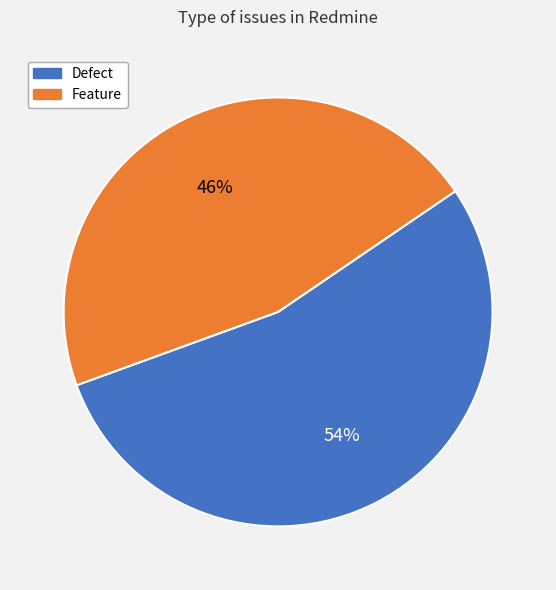

Is it true that Defect is 61% of the pie?

False